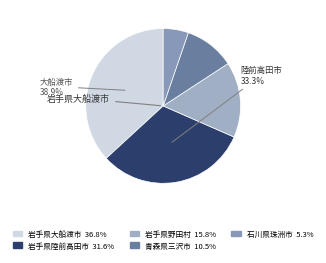

What percentage is NOT represented by 岩手県大船渡市?

63.2%